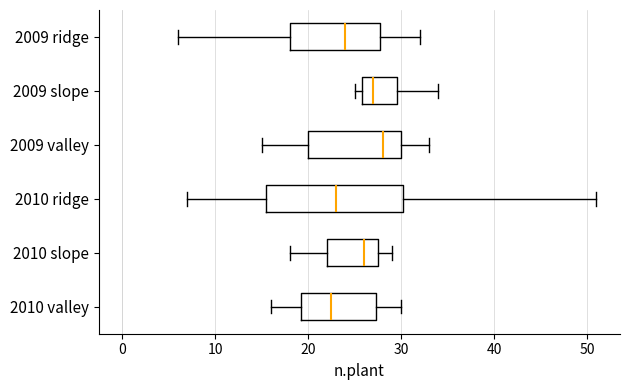

Where does the median line of the box for 2009 ridge sit on the x-axis? The values are not printed on the chart, so give them approximately, as read against the axis.

24